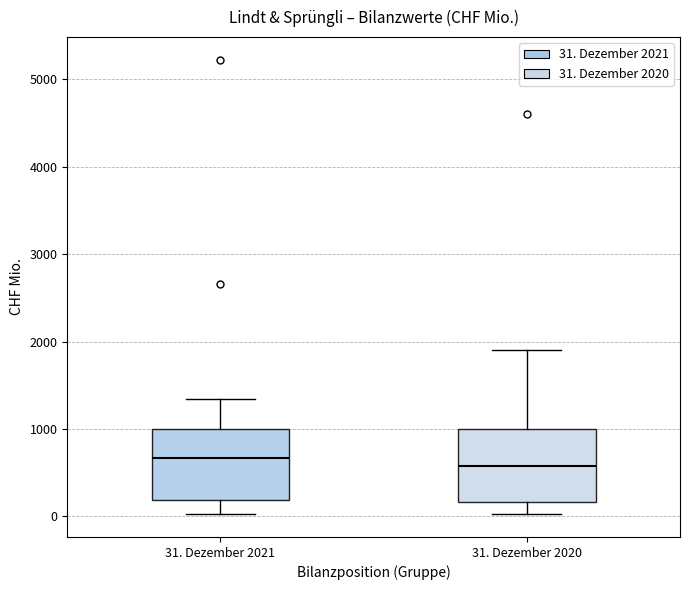

Reading left to right, transcribe this box plot: for each box, give where its median line is, the range the box spans, and where its two whiskers end, as read against the y-axis. The values are not printed on the chart, so give them approximately, as read against the axis.

31. Dezember 2021: median 700, box 200 to 1000, whiskers 0 to 1300
31. Dezember 2020: median 600, box 200 to 1000, whiskers 0 to 1900